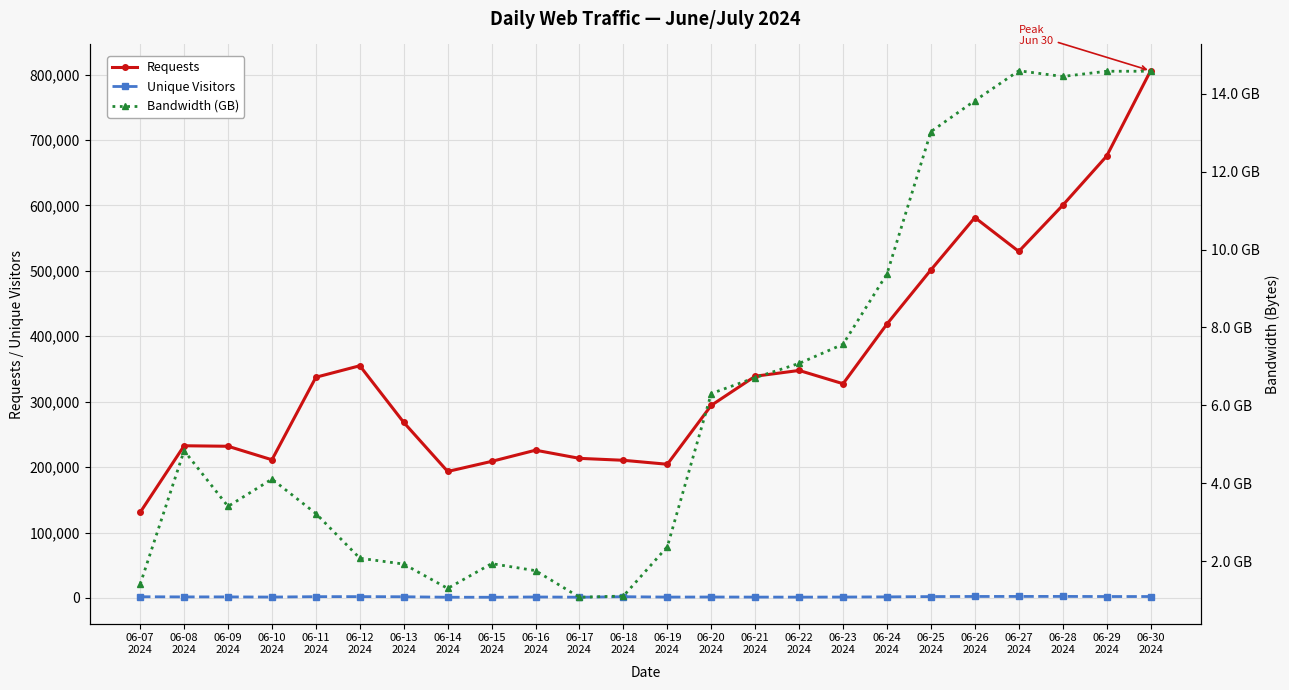

Is it true that Bandwidth (GB) equals 4.1 at 06-10
2024?

True